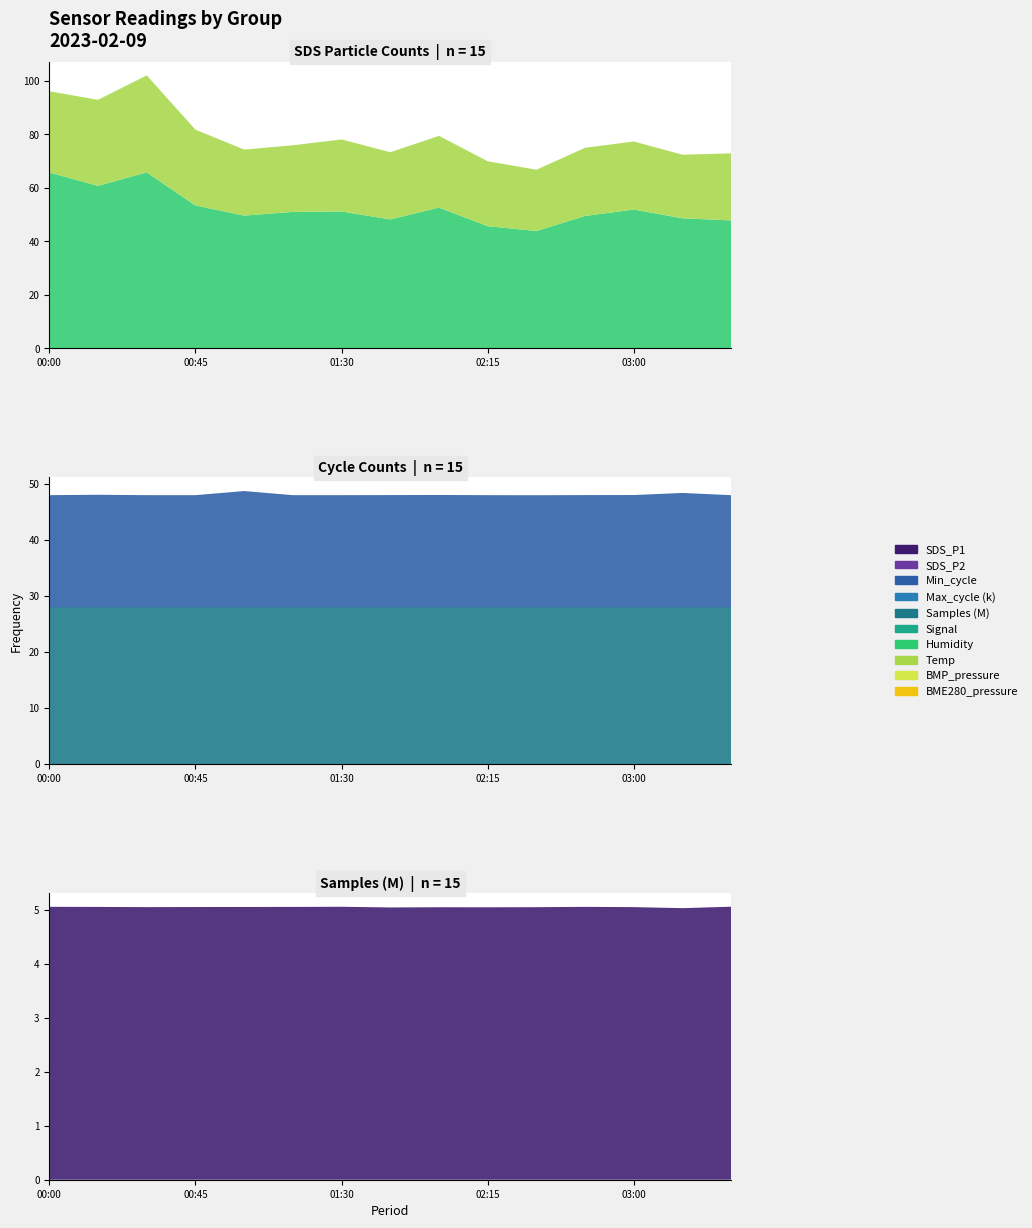

Reading left to right, what are all the values shown in this chart?

SDS_P1: 00:00=65.8	00:15=60.8	00:30=65.8	00:45=53.5	01:00=49.6	01:15=51.0	01:30=51.2	01:45=48.2	02:00=52.6	02:15=45.7	02:30=43.9	02:45=49.5	03:00=51.9	03:15=48.6	03:30=47.9
SDS_P2: 00:00=30.4	00:15=32.2	00:30=36.3	00:45=28.4	01:00=24.7	01:15=24.9	01:30=26.9	01:45=25.1	02:00=26.8	02:15=24.3	02:30=22.9	02:45=25.5	03:00=25.4	03:15=23.8	03:30=25.1
Min_cycle: 00:00=28.0	00:15=28.0	00:30=28.0	00:45=28.0	01:00=28.0	01:15=28.0	01:30=28.0	01:45=28.0	02:00=28.0	02:15=28.0	02:30=28.0	02:45=28.0	03:00=28.0	03:15=28.0	03:30=28.0
Max_cycle_scaled: 00:00=20040.0	00:15=20106.0	00:30=20037.0	00:45=20036.0	01:00=20774.0	01:15=20036.0	01:30=20036.0	01:45=20052.0	02:00=20070.0	02:15=20037.0	02:30=20025.0	02:45=20051.0	03:00=20060.0	03:15=20433.0	03:30=20033.0
Samples_scaled: 00:00=5062617.0	00:15=5060749.0	00:30=5056637.0	00:45=5059394.0	01:00=5060241.0	01:15=5060653.0	01:30=5064438.0	01:45=5051388.0	02:00=5054594.0	02:15=5053721.0	02:30=5055738.0	02:45=5062045.0	03:00=5057094.0	03:15=5038417.0	03:30=5065330.0